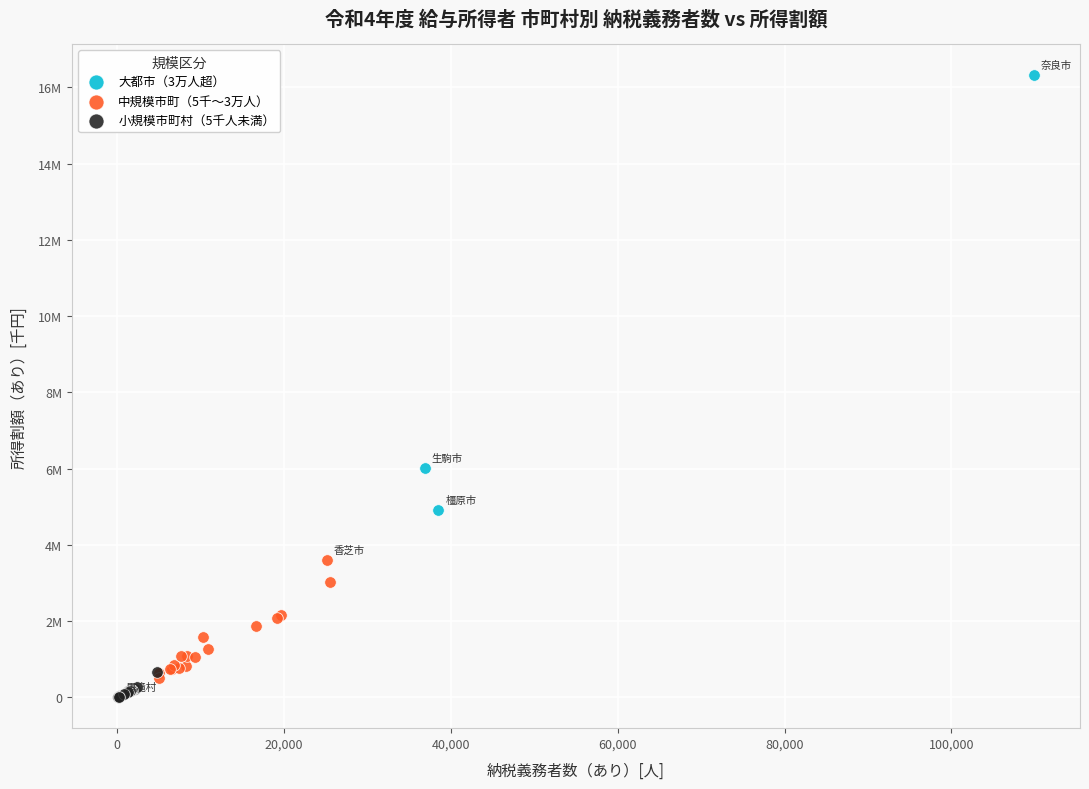

Which series has the largest Y range (max minus min)?

大都市（3万人超）